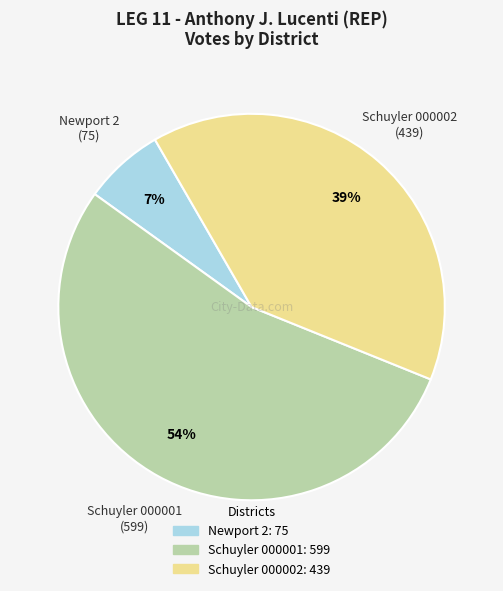

Which category has the biggest portion of the pie?

Schuyler 000001